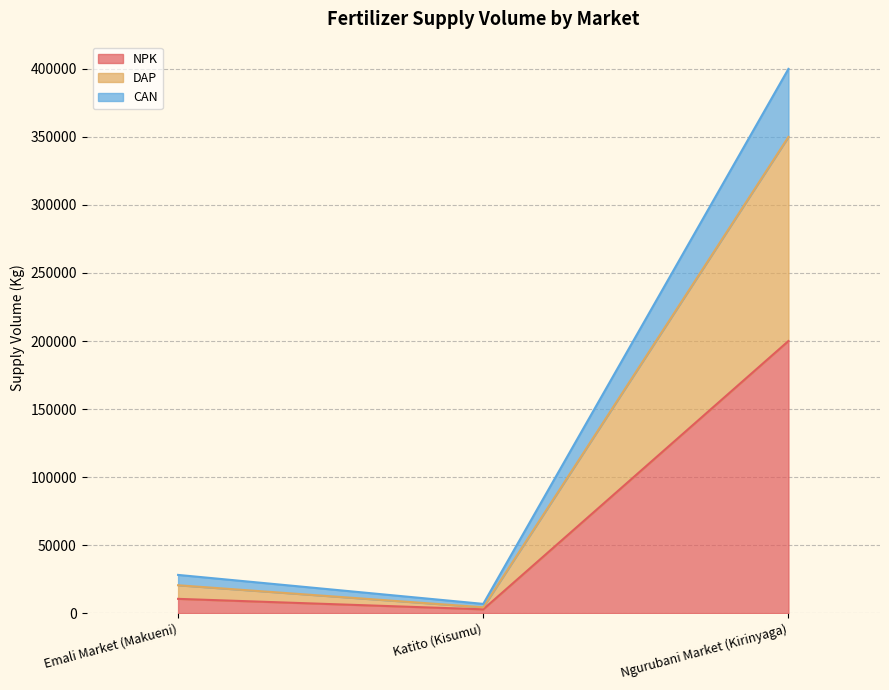

What is the label of the 1st point from the right?

Ngurubani Market (Kirinyaga)